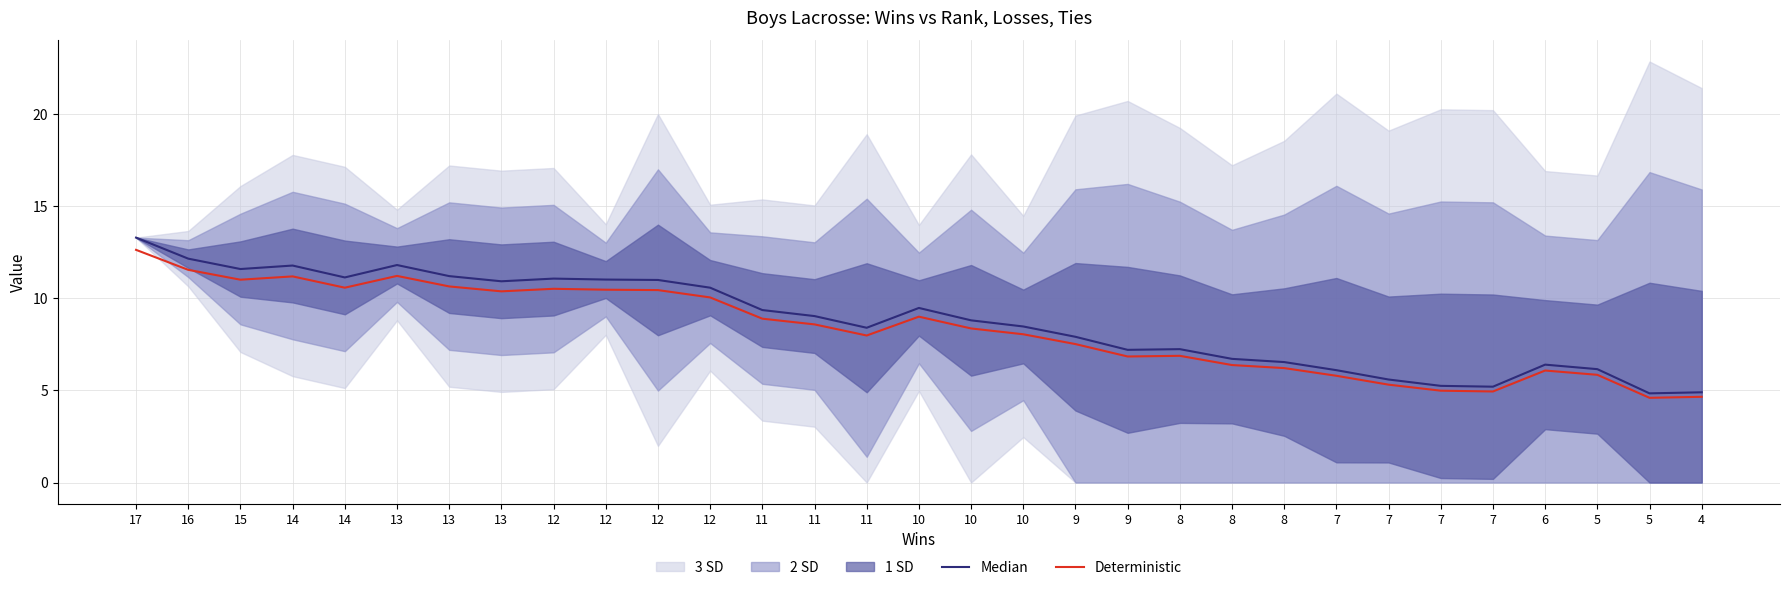

True or false: Deterministic has a value of 8.9 at 11.

True